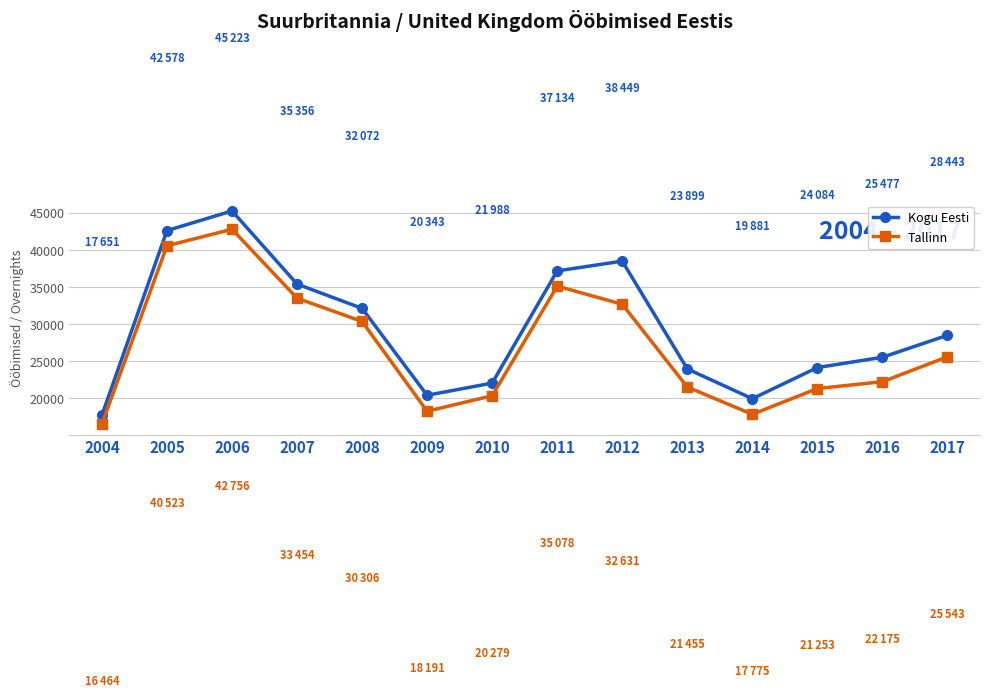

Is it true that Tallinn equals 9163 at 2014?

False